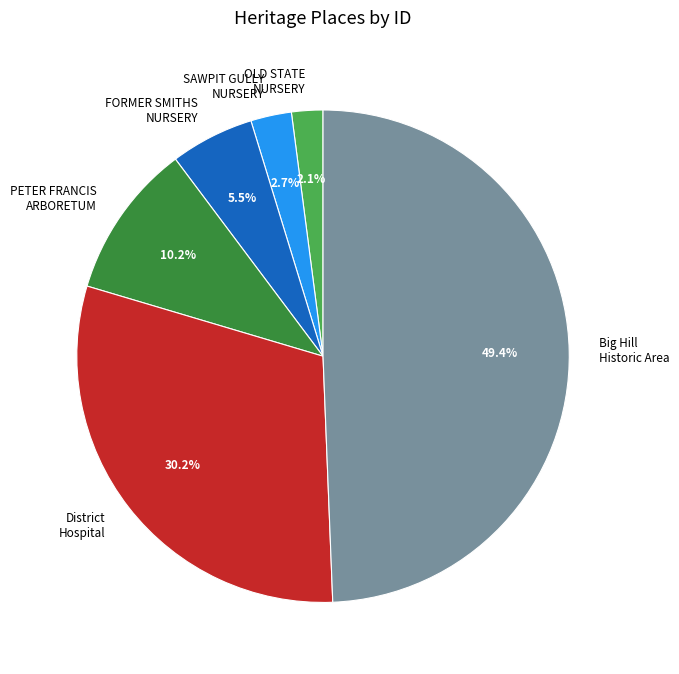

To the nearest percent, what is the difference between the largest and smallest slice percentages?

47%